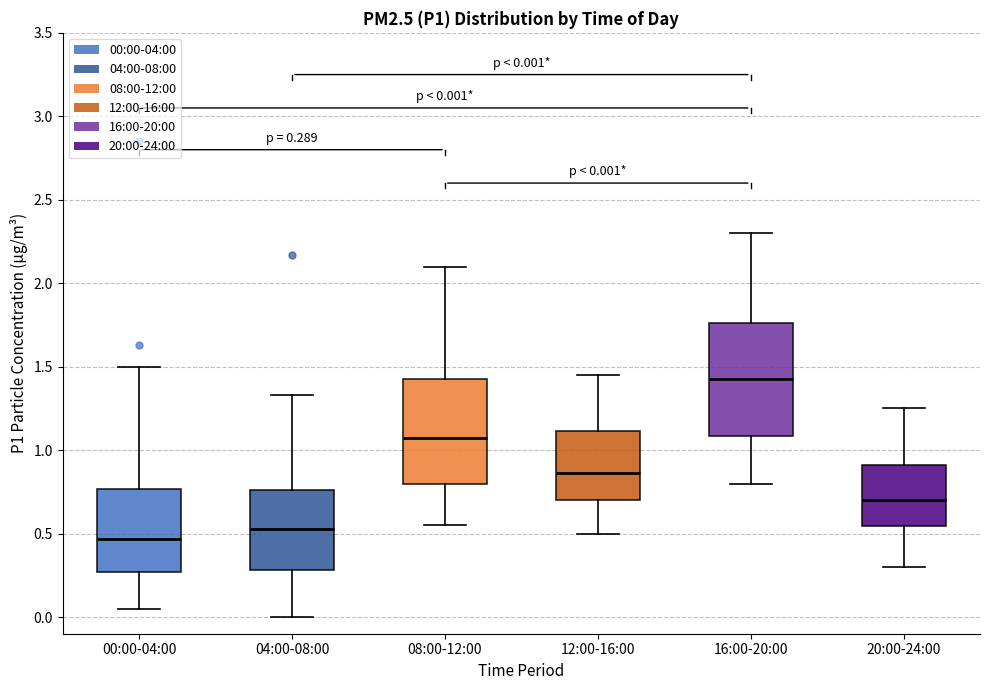

Which box has the lowest median line?

00:00-04:00